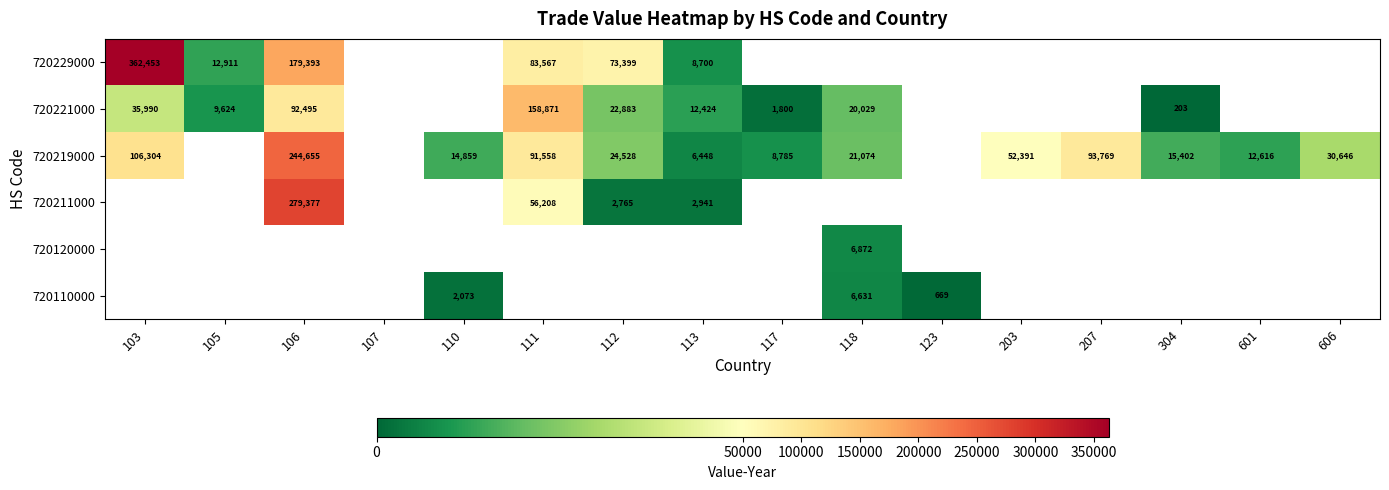

The value of 720110000 at 110 is 3095. True or false?

False